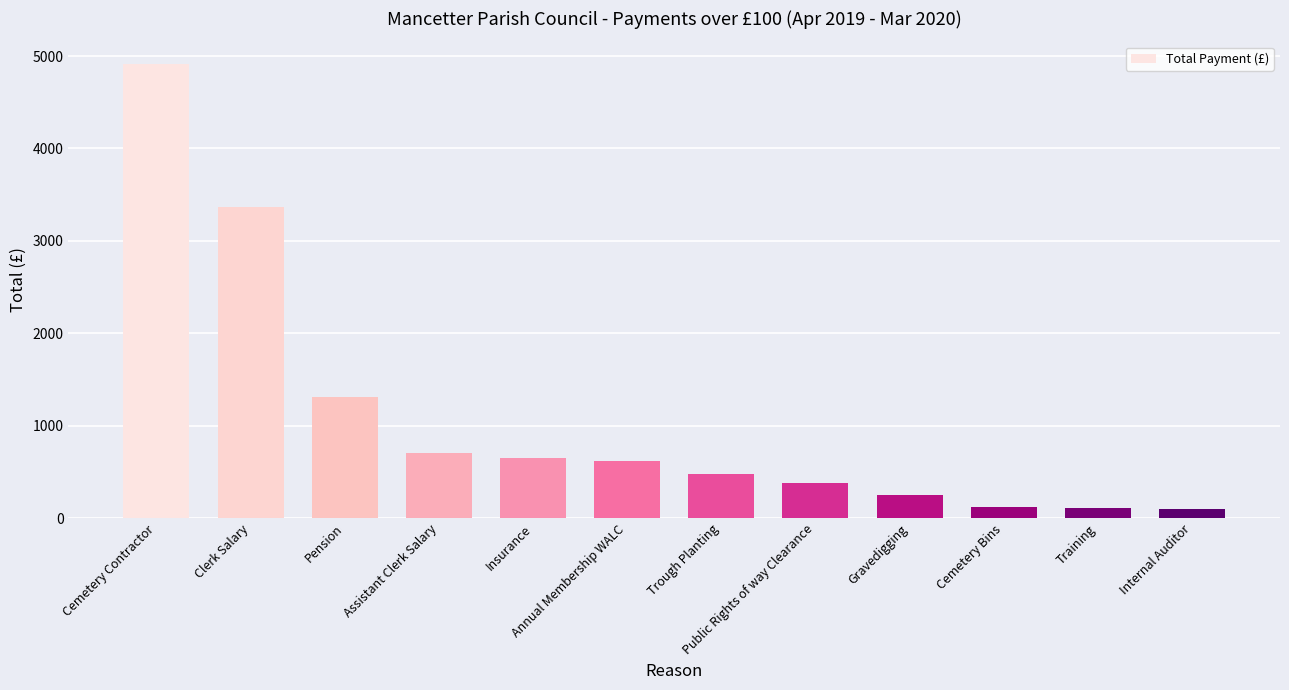

What is the difference between the second highest and minimum values?

3269.2